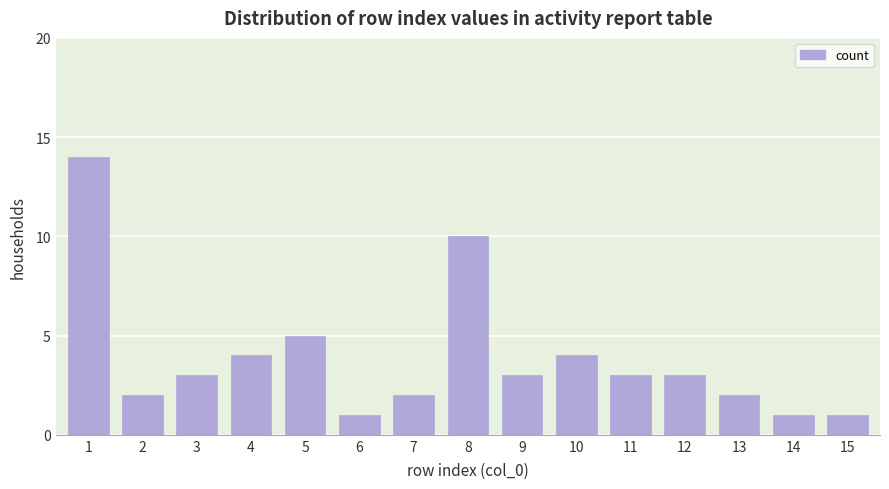

Reading left to right, list all the values displayed in this chart.

14	2	3	4	5	1	2	10	3	4	3	3	2	1	1